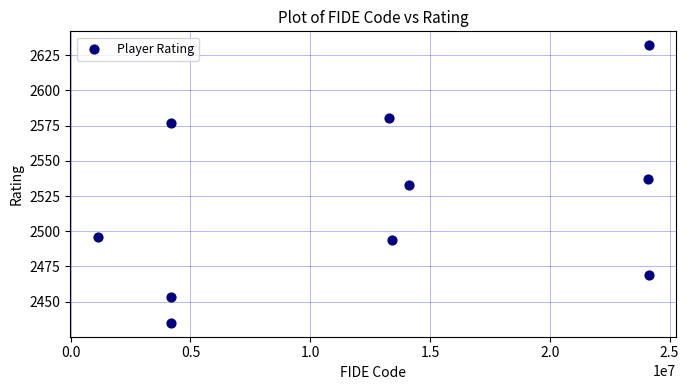

What is the average X value?

12686222